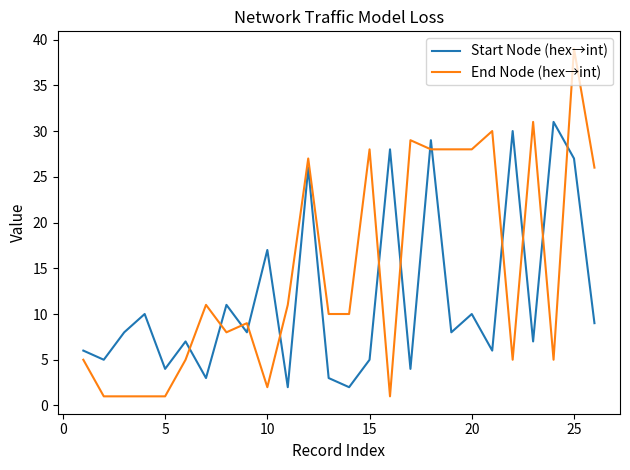

List the series in order of their overall mean, lowest first.

Start Node (hex→int), End Node (hex→int)